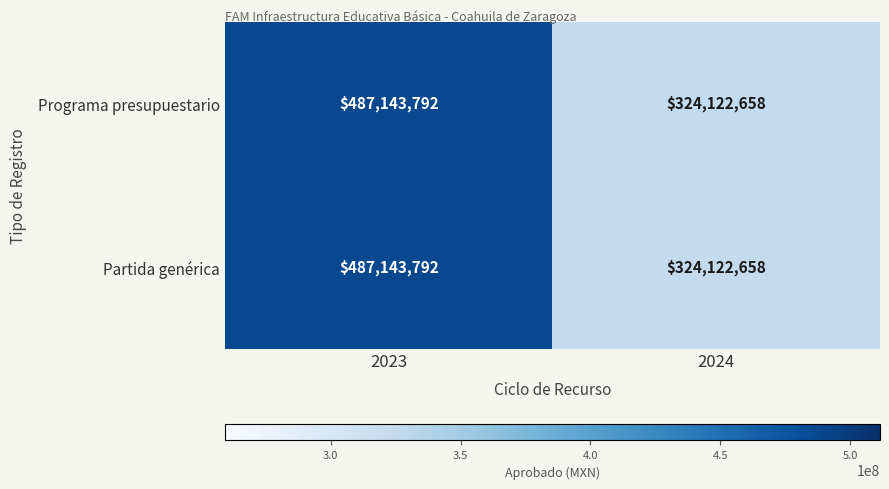

At which category is the sum across all series the highest?

2023